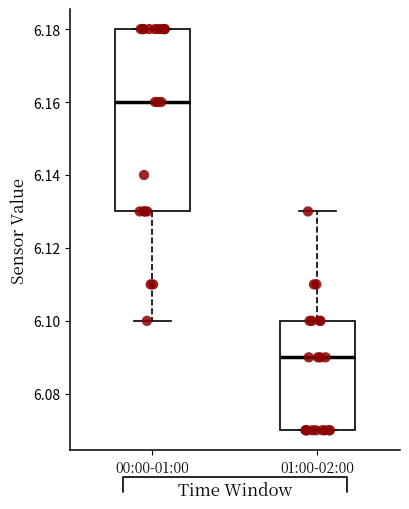

Reading left to right, transcribe this box plot: for each box, give where its median line is, the range the box spans, and where its two whiskers end, as read against the y-axis. The values are not printed on the chart, so give them approximately, as read against the axis.

00:00-01:00: median 6.16, box 6.13 to 6.18, whiskers 6.10 to 6.18
01:00-02:00: median 6.09, box 6.07 to 6.10, whiskers 6.07 to 6.13